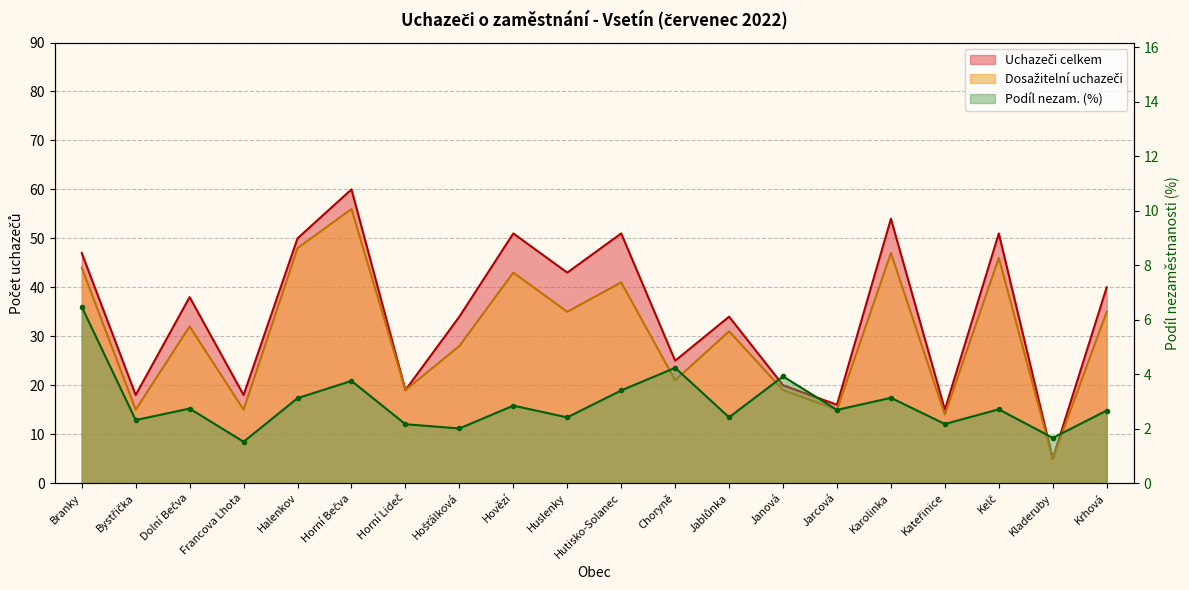

True or false: Uchazeči celkem and Podíl nezam. (%) cross at least once.

False